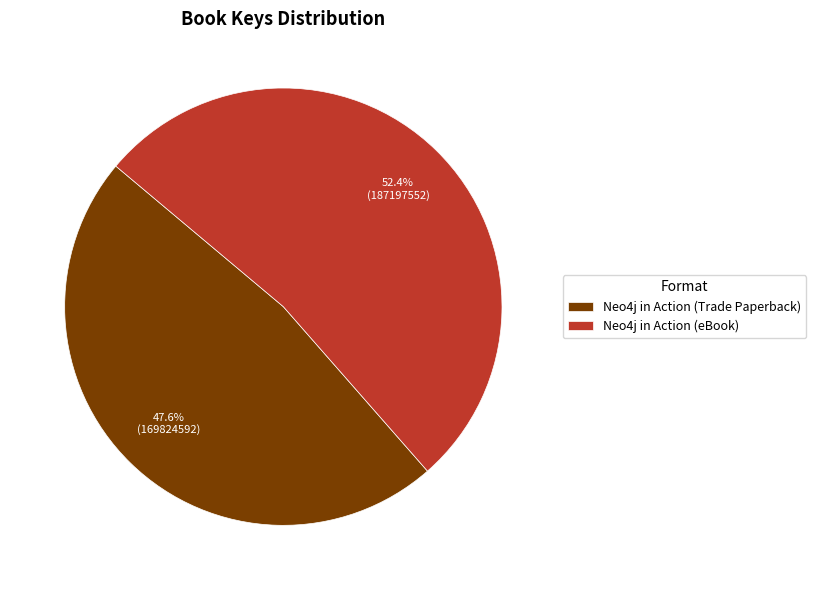

What percentage is the Neo4j in Action (eBook) slice, to the nearest percent?

52%